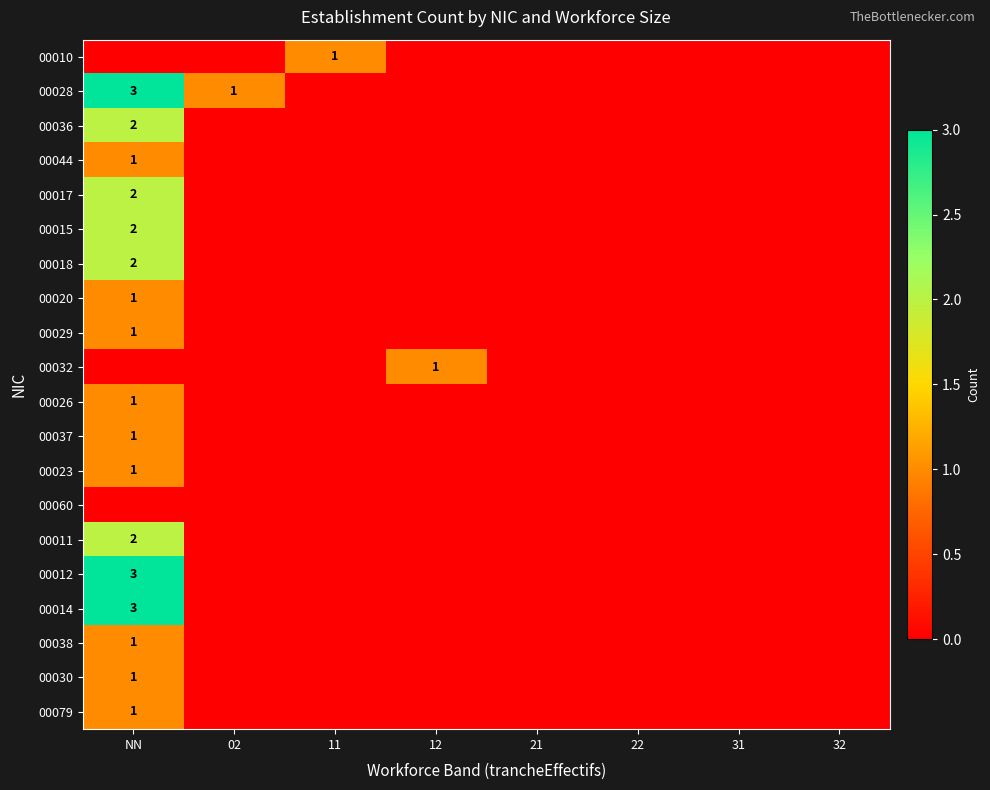

What is the maximum value shown in the chart?

3